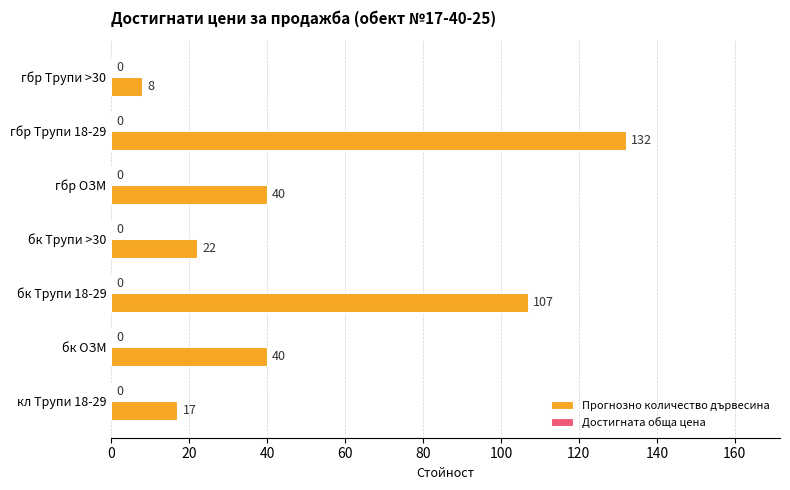

What is the average value?

52